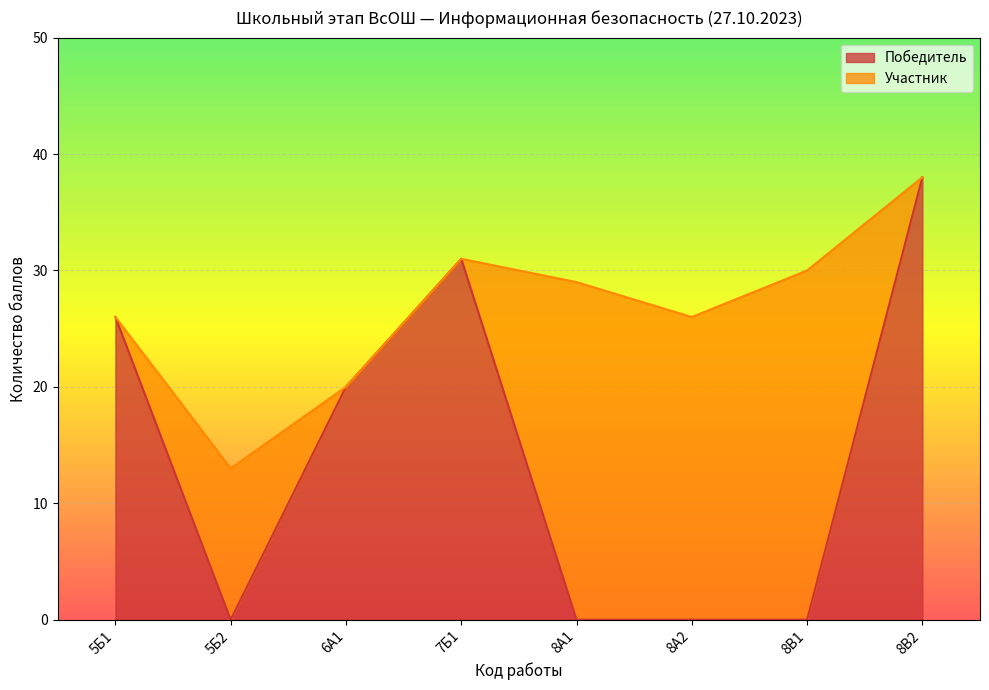

How many lines are shown in the chart?

2